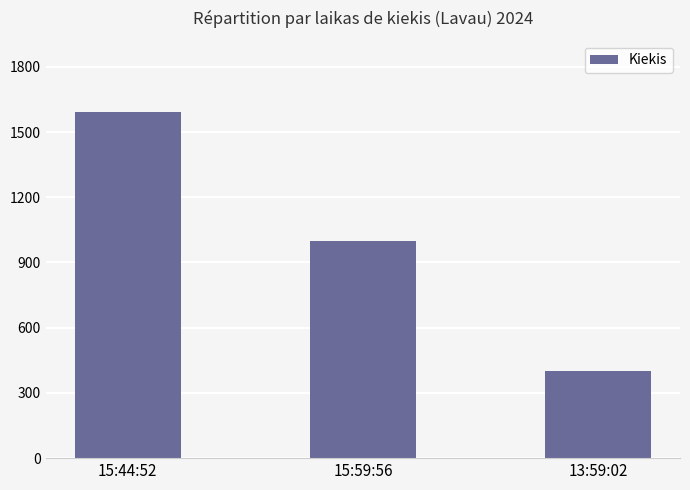

What is the difference between the maximum and minimum values?

1190